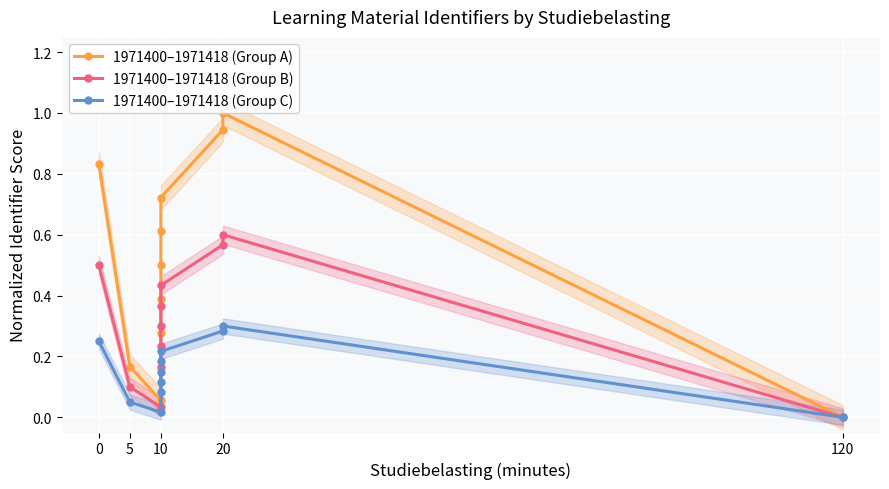

In 1971400–1971418 (Group C), how many points are lower than both neighbors (excluding endpoints)?

1